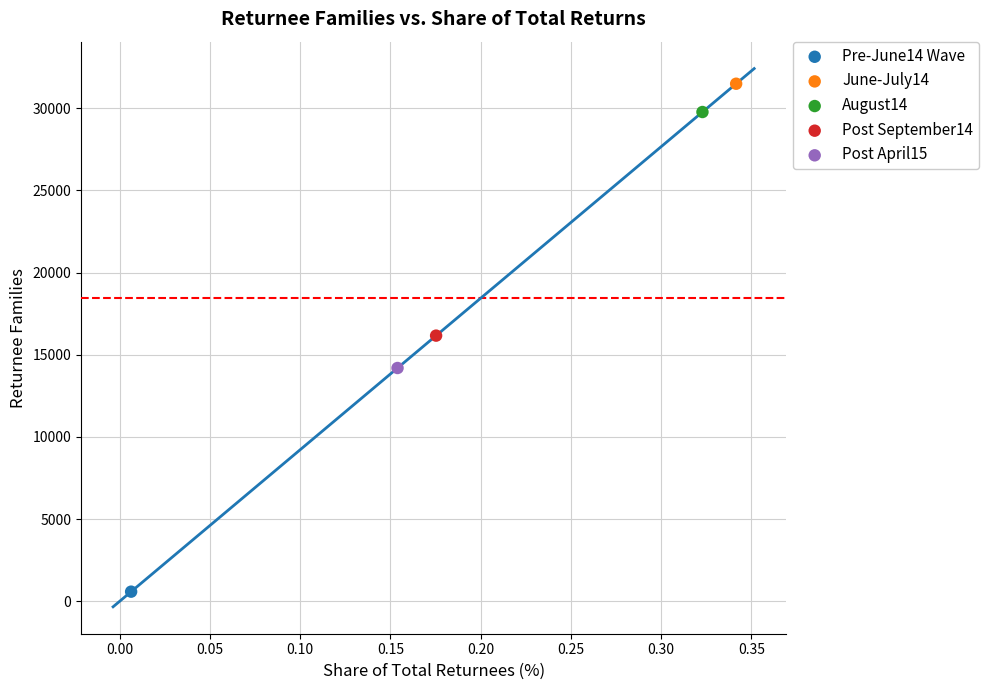

What are all the series names shown in the legend?

Pre-June14 Wave, June-July14, August14, Post September14, Post April15